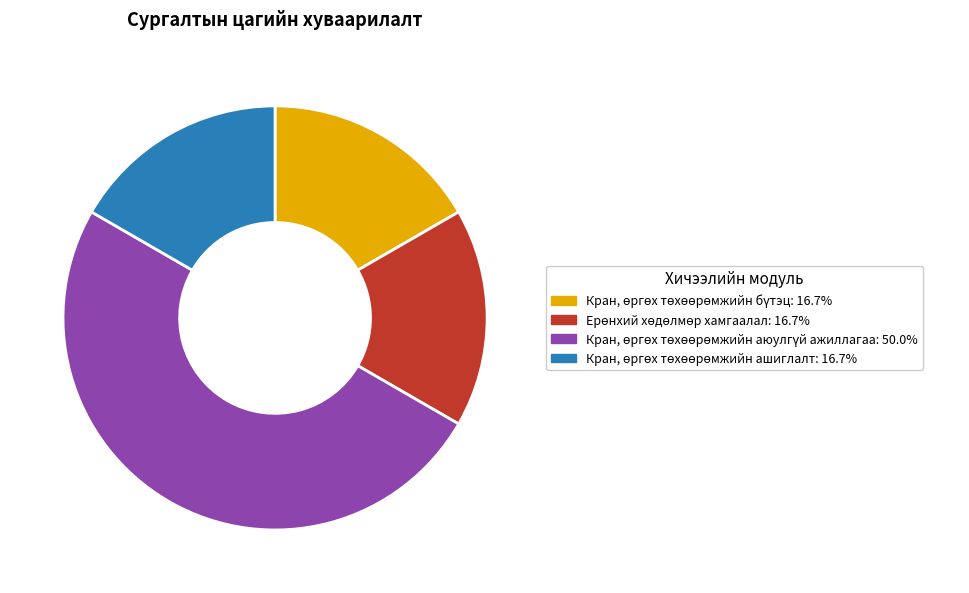

What percentage is NOT represented by Кран, өргөх төхөөрөмжийн бүтэц?

83.3%